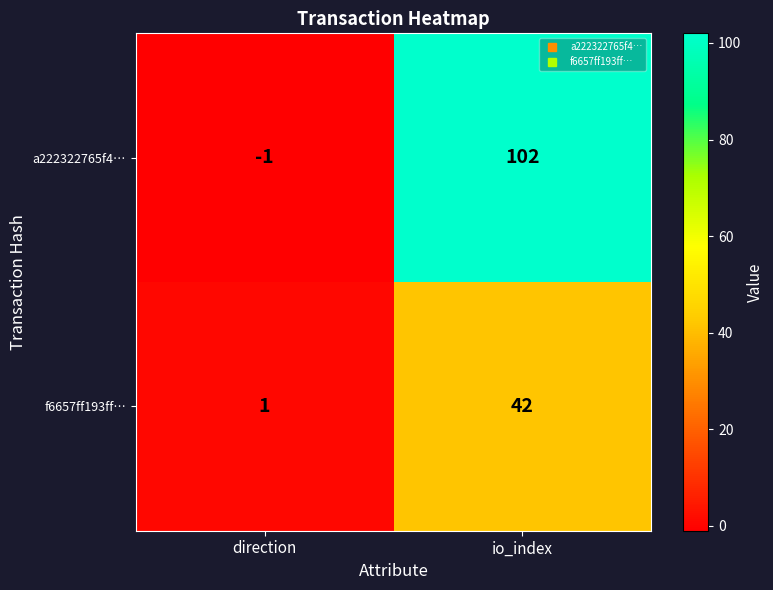

Where is f6657ff193ff… nearest to the value 21?

direction